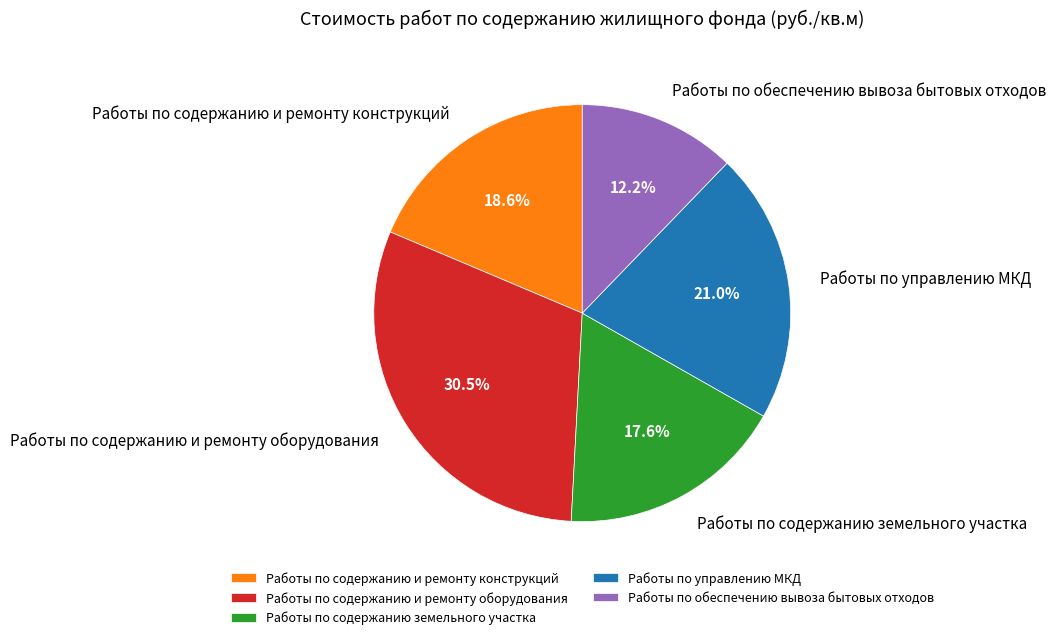

To the nearest percent, what is the difference between the largest and smallest slice percentages?

18%